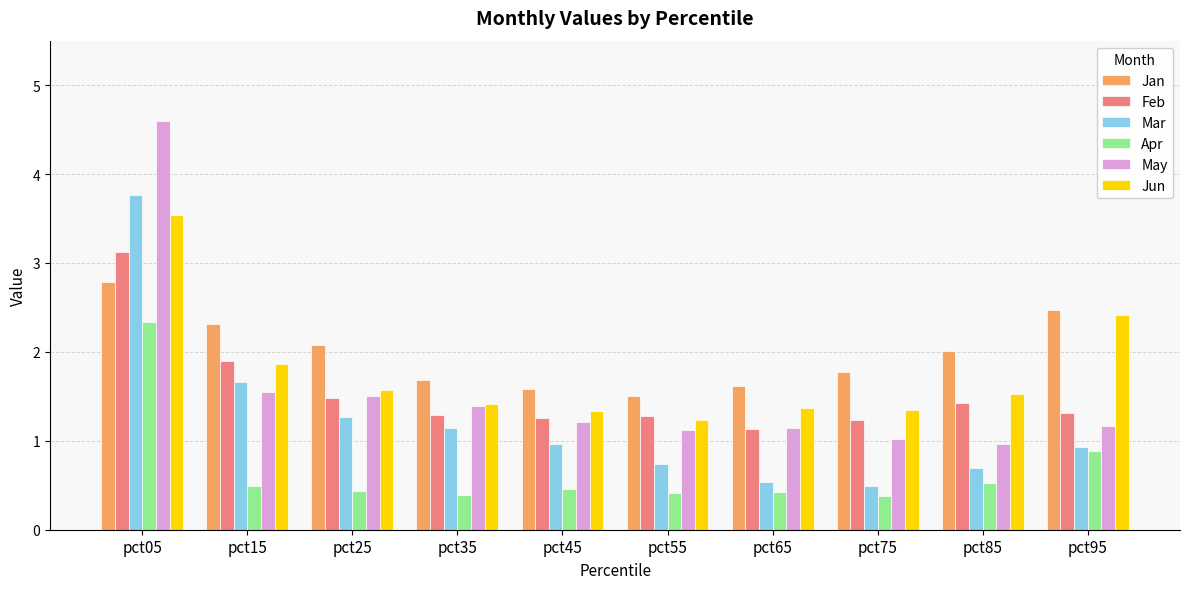

At which category is the sum across all series the highest?

pct05